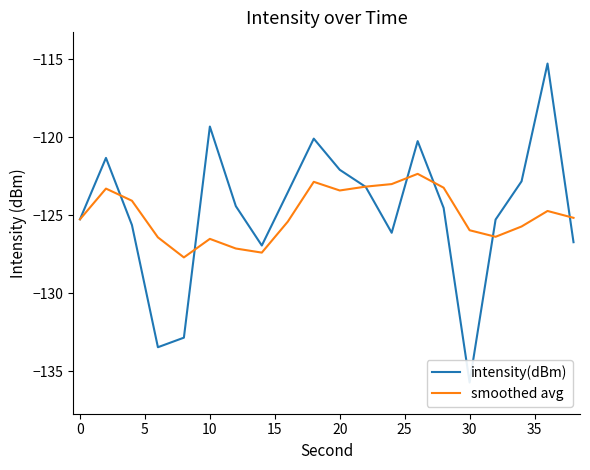

Which series has the largest total across all categories?

intensity(dBm)